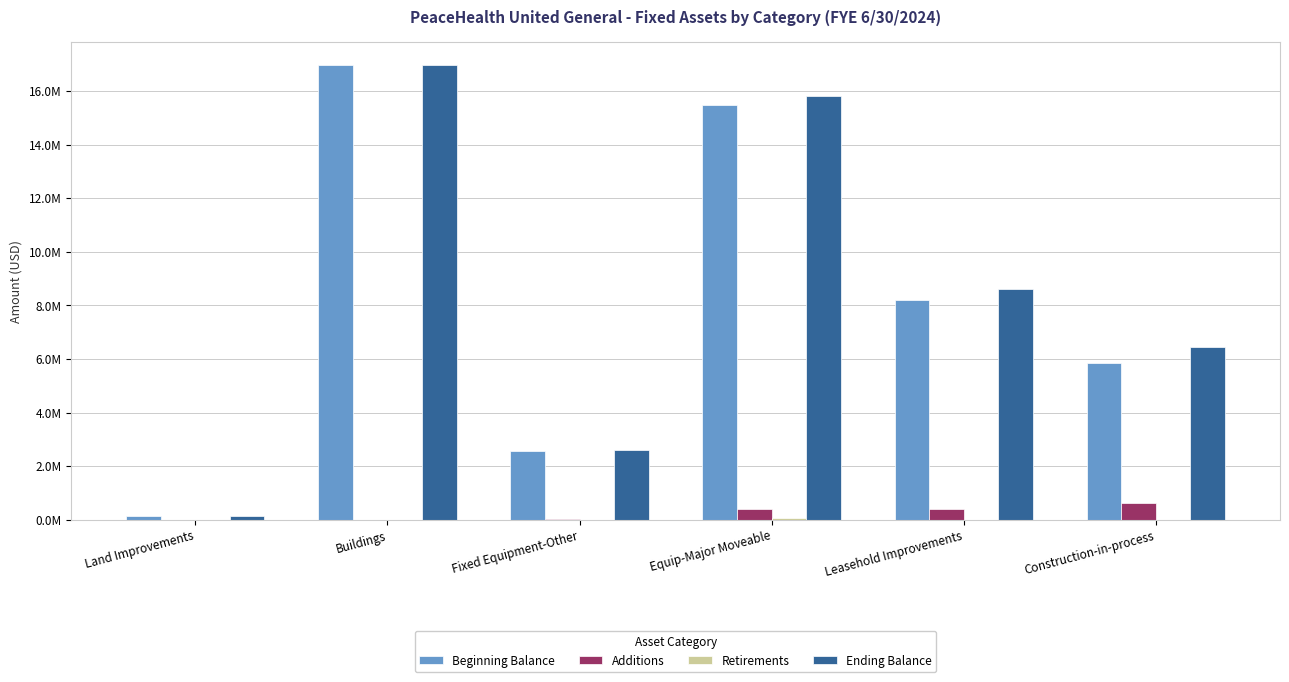

The value of Additions at Land Improvements is 222627. True or false?

False